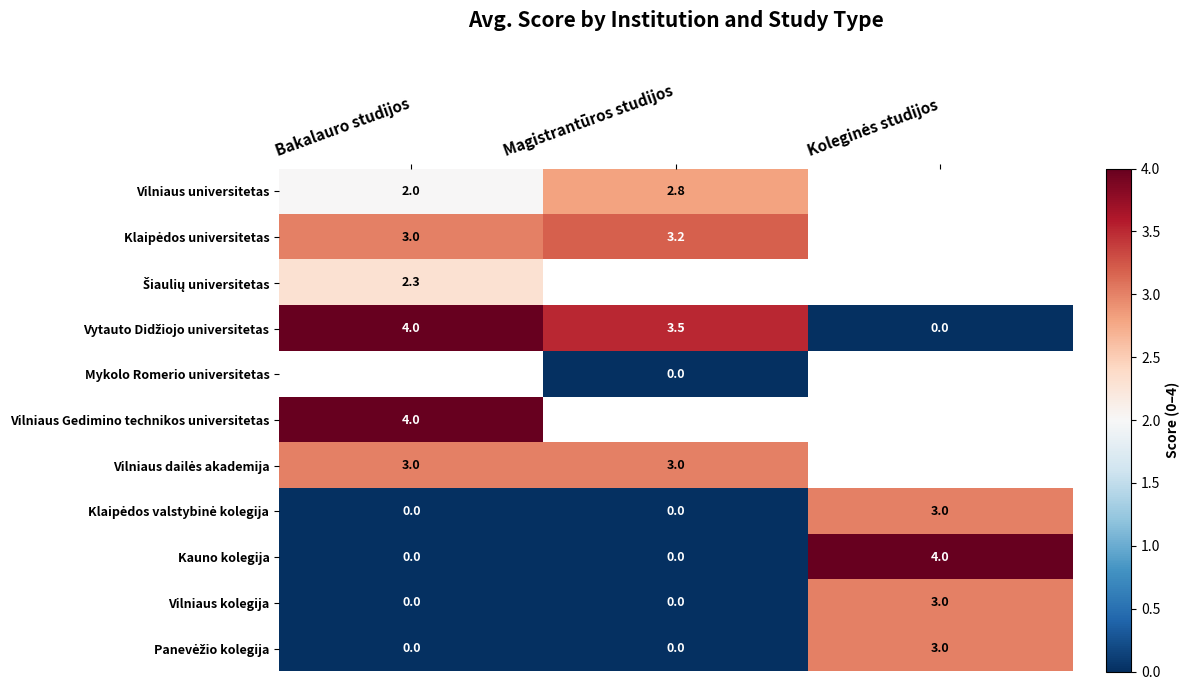

The value of Kauno kolegija at Magistrantūros studijos is 0.0. True or false?

True